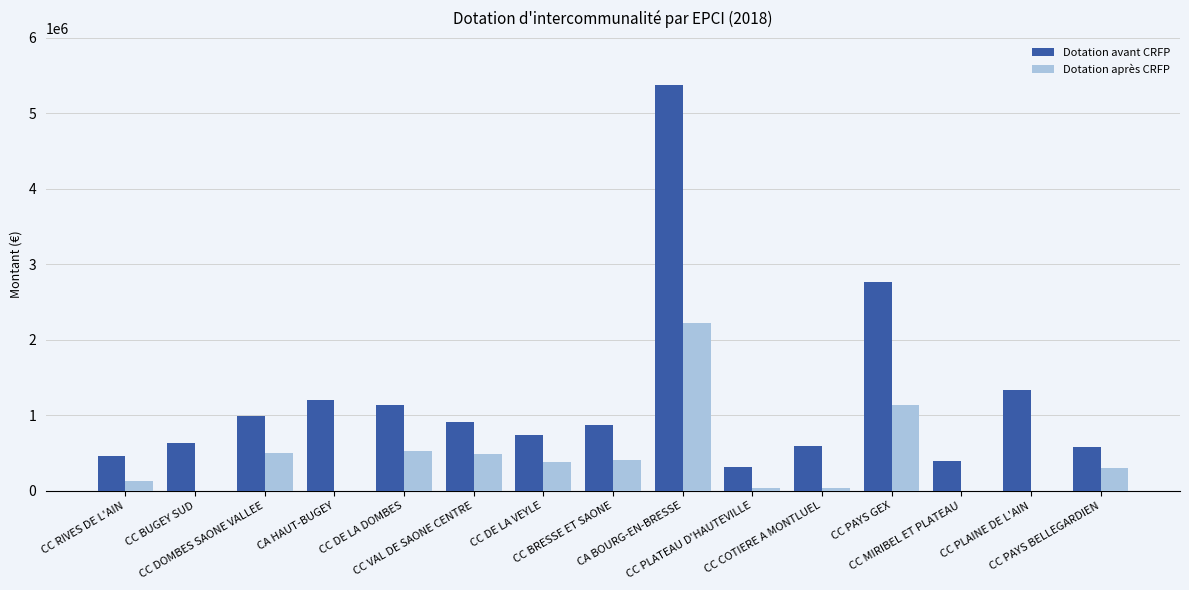

At which label is Dotation avant CRFP closest to 2846886?

CC PAYS GEX